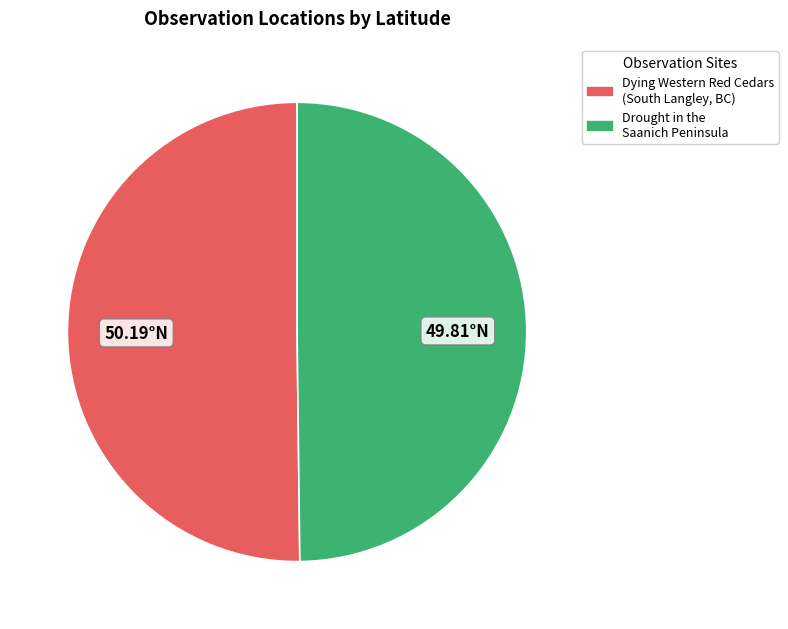

What is the ratio of the value at Dying Western Red Cedars (South Langley, BC) to the value at Drought in the Saanich Peninsula?

1.0